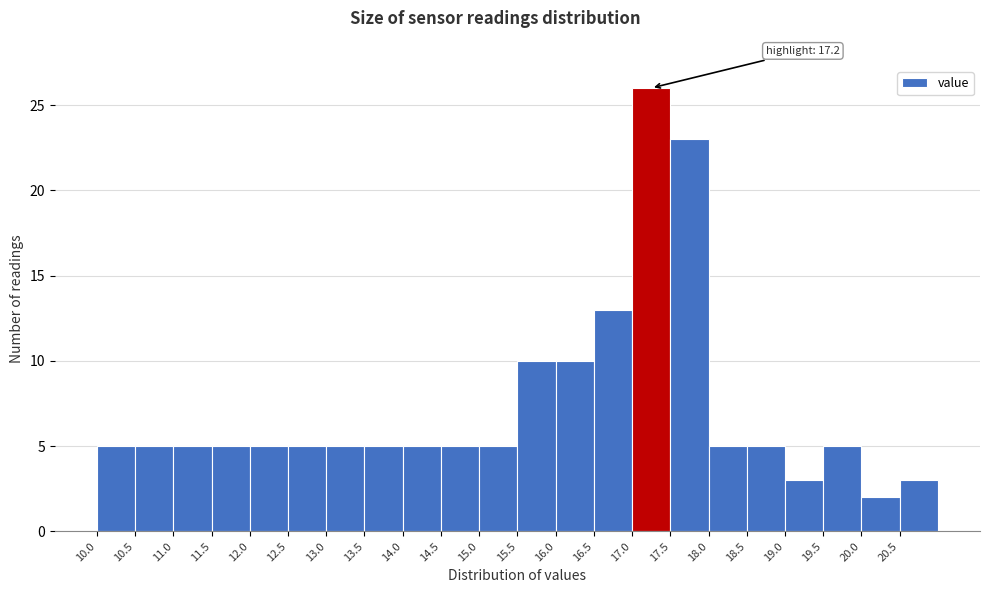

Over which range of the x-axis is the bar tallest?

17.0 to 17.5